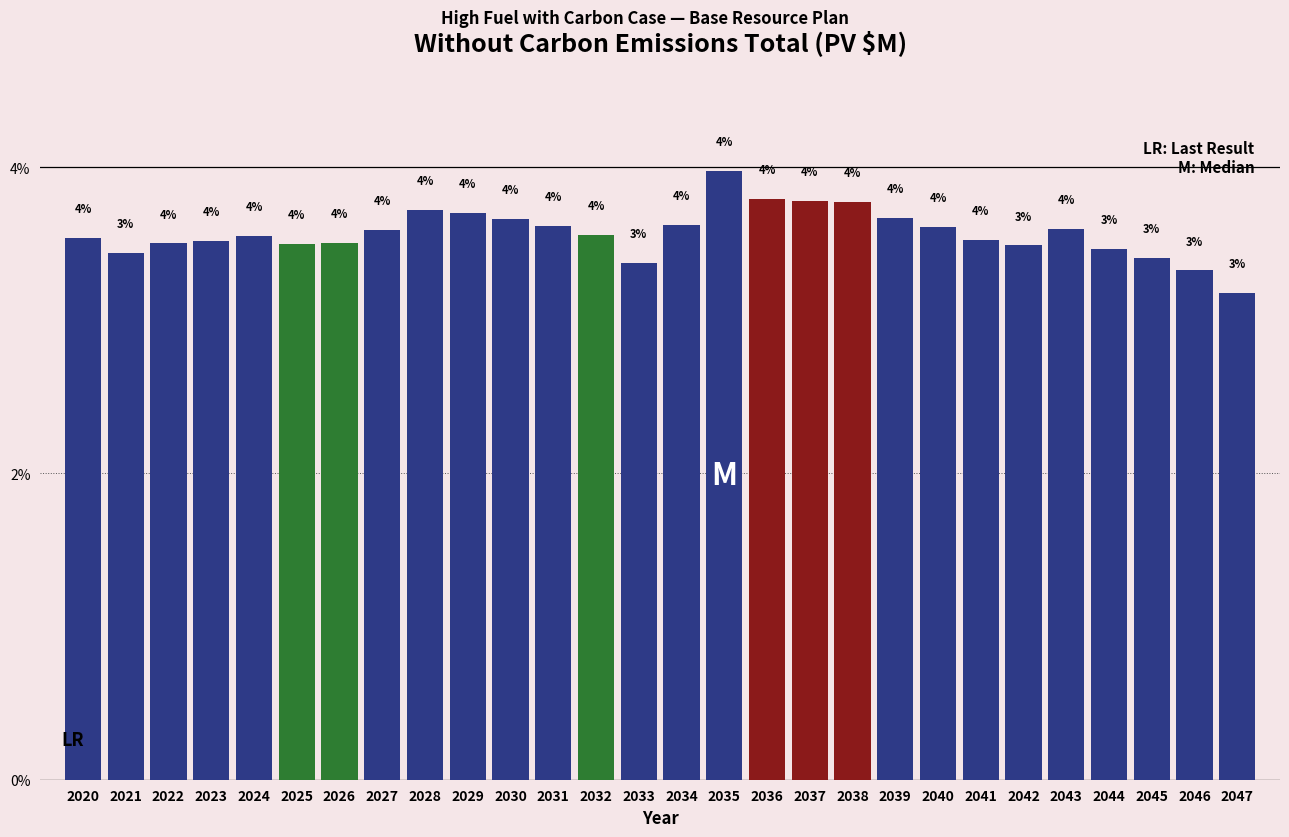

Is it true that the value at 2029 is 3.7?

True